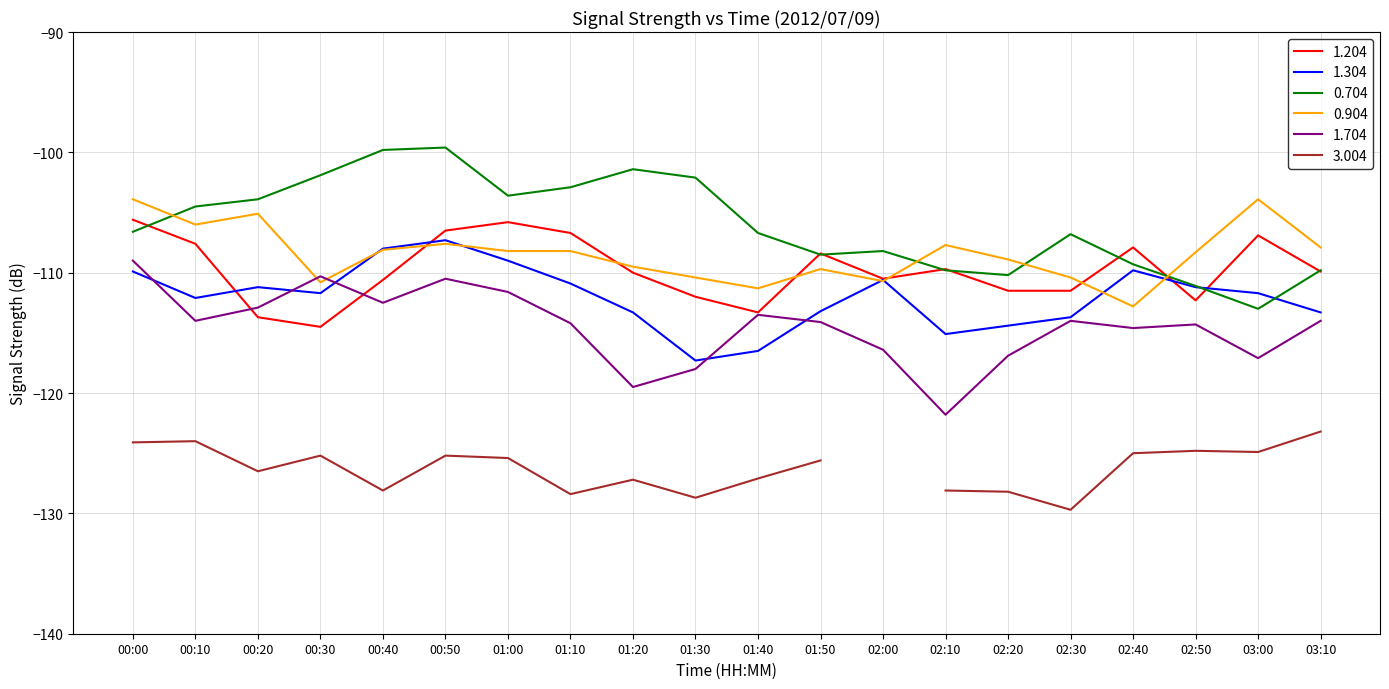

Which has a higher value, 02:00 or 00:10?

00:10